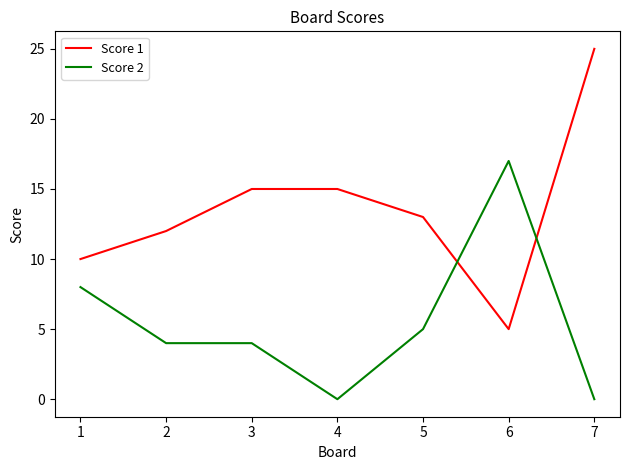

Where is the first local minimum for Score 1?

6